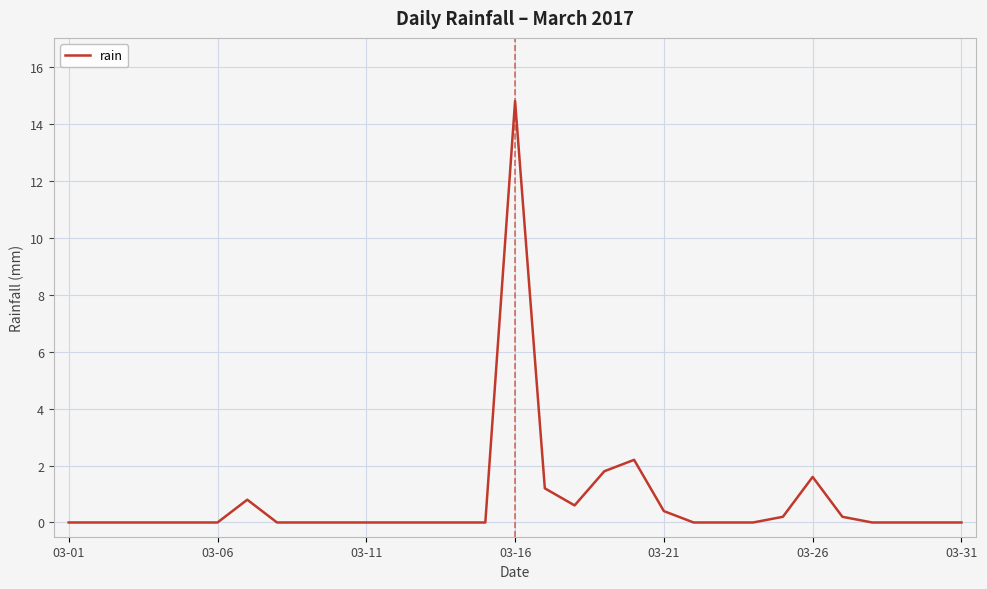

How many lines are shown in the chart?

1